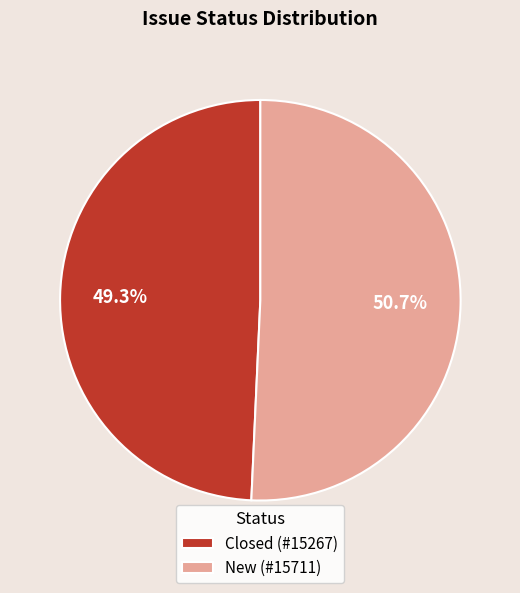

Is there a majority slice in this chart?

Yes